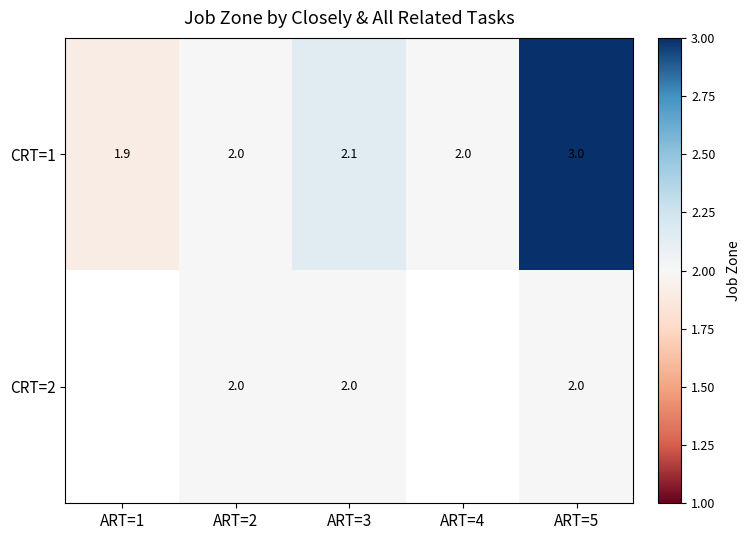

Is the value of CRT=2 at ART=3 greater than the value of CRT=1 at ART=1?

Yes